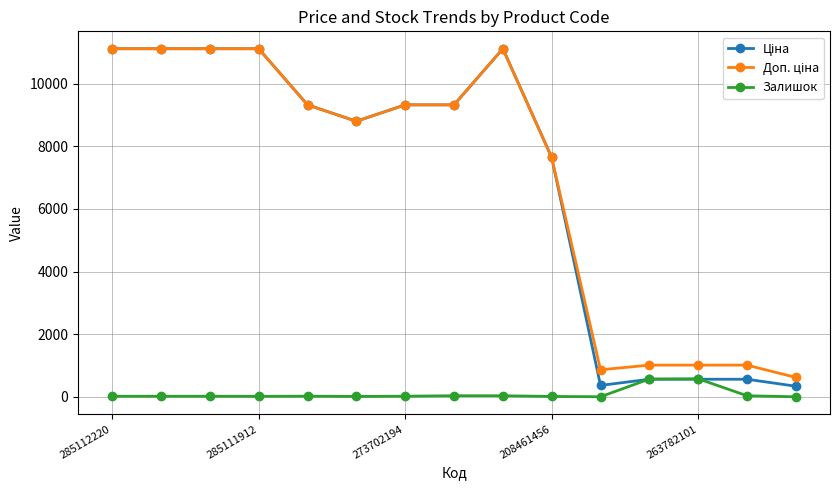

At how many categories does at least one series exceed 4717?

10